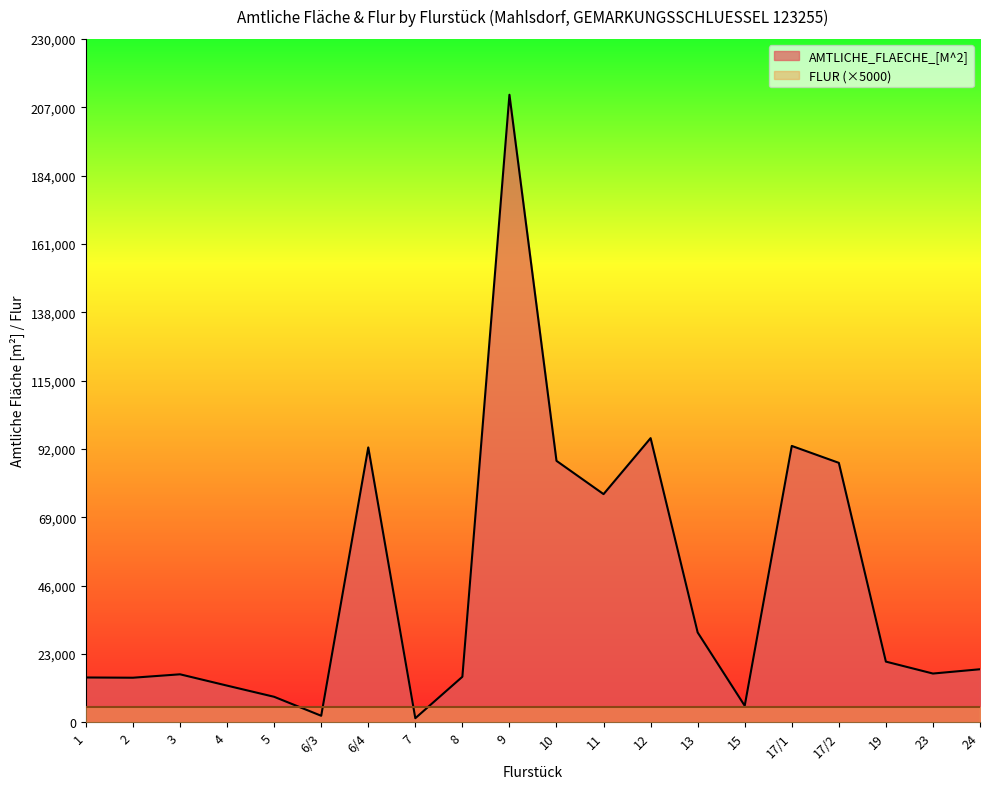

List the labels in order of value, smallest first.

7, 6/3, 15, 5, 4, 2, 1, 8, 3, 23, 24, 19, 13, 11, 17/2, 10, 6/4, 17/1, 12, 9